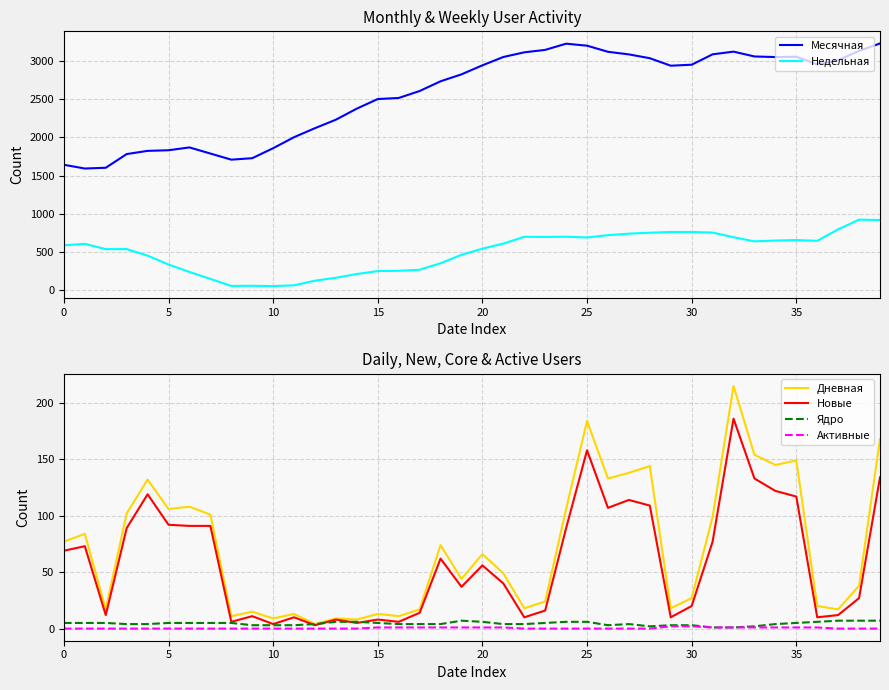

True or false: Месячная and Активные intersect in this chart.

False